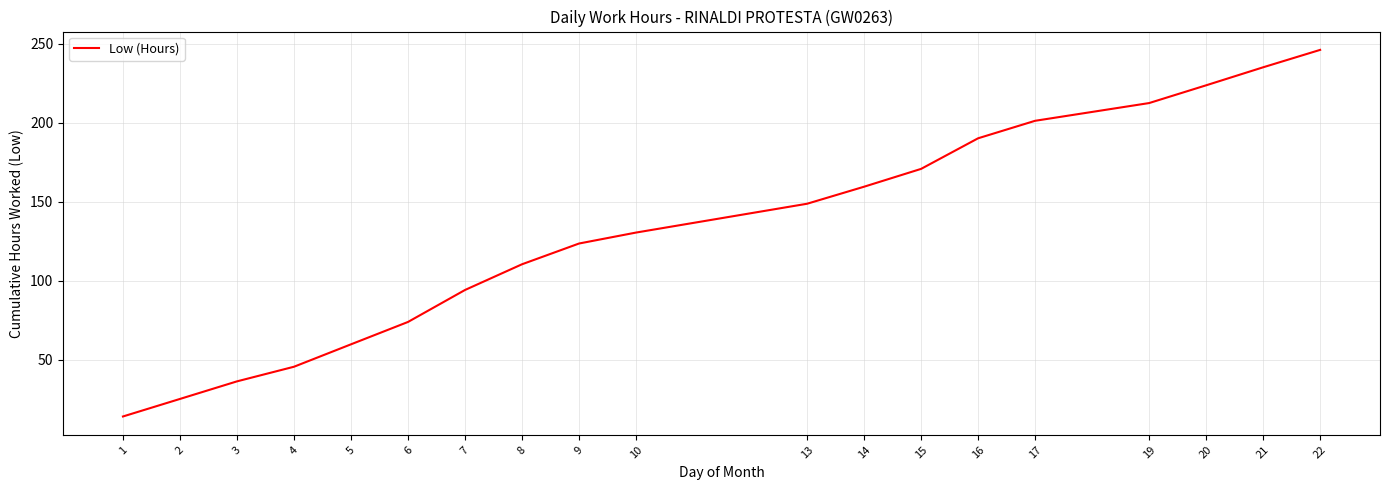

True or false: there are more than 0 points higher than both neighbors.

False